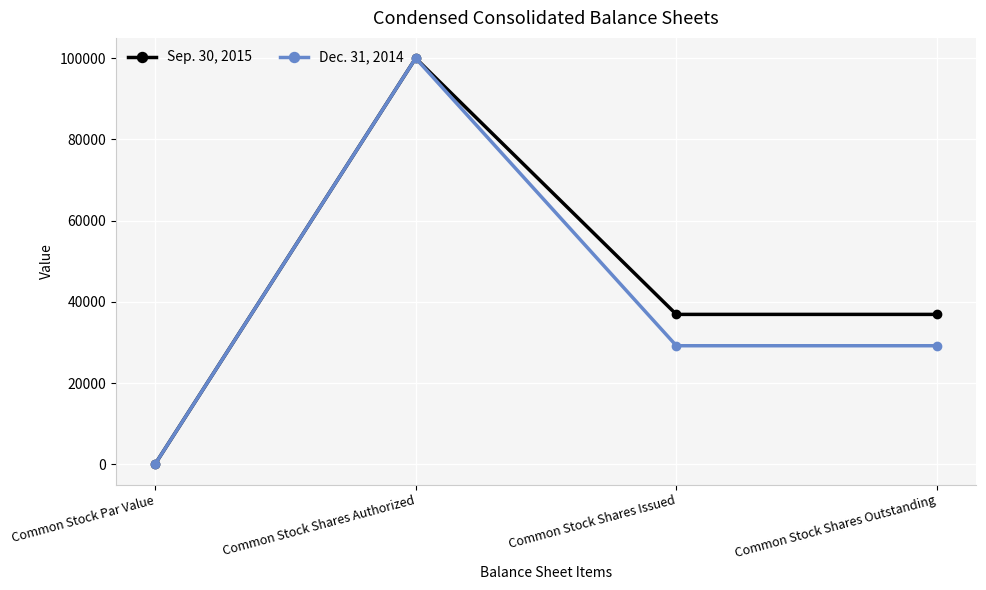

What are all the series names shown in the legend?

Sep. 30, 2015, Dec. 31, 2014